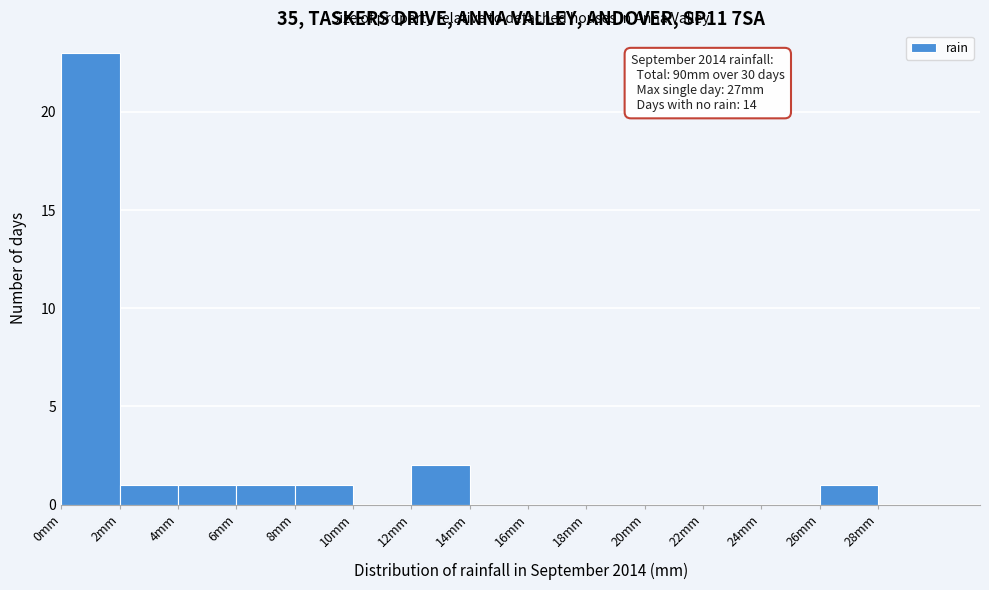

Which range on the x-axis has the tallest bar?

0 to 2